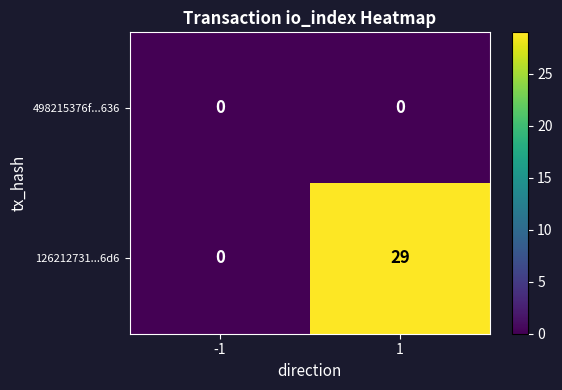

List the series in order of their overall mean, highest first.

126212731...6d6, 498215376f...636